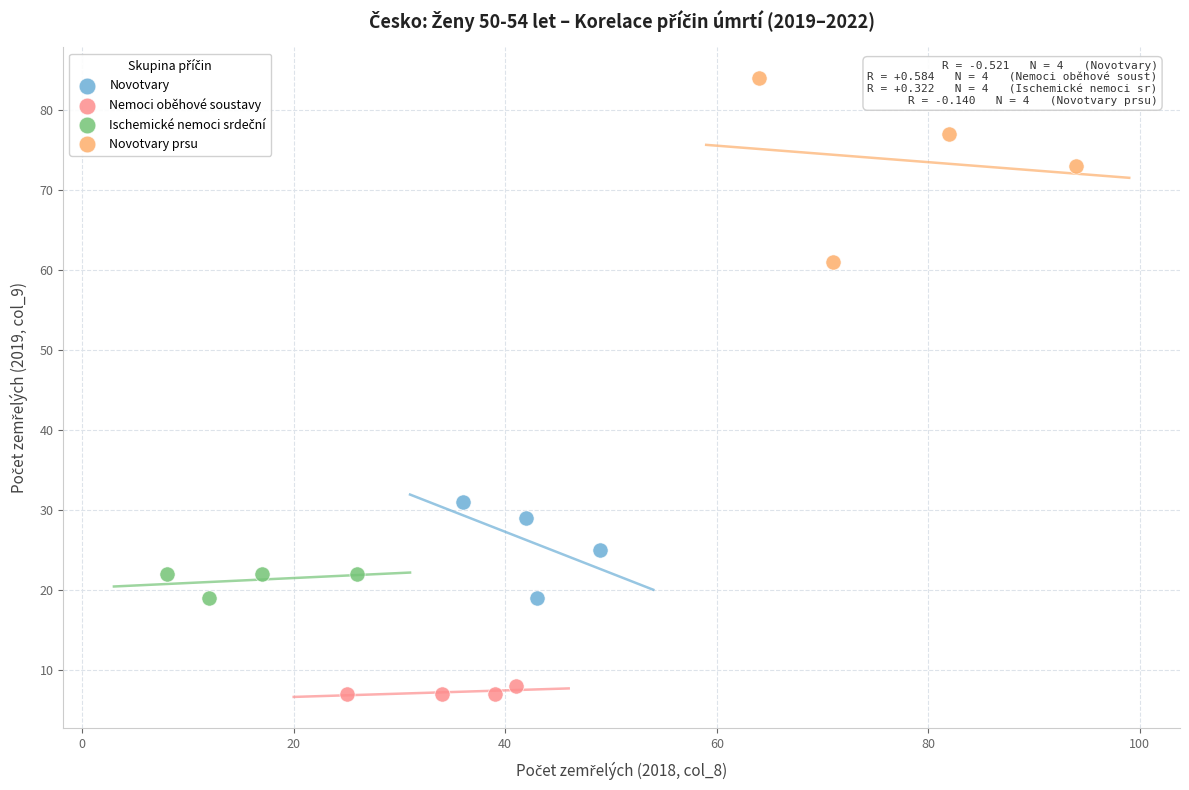

Which series contains the highest Y value?

Novotvary prsu